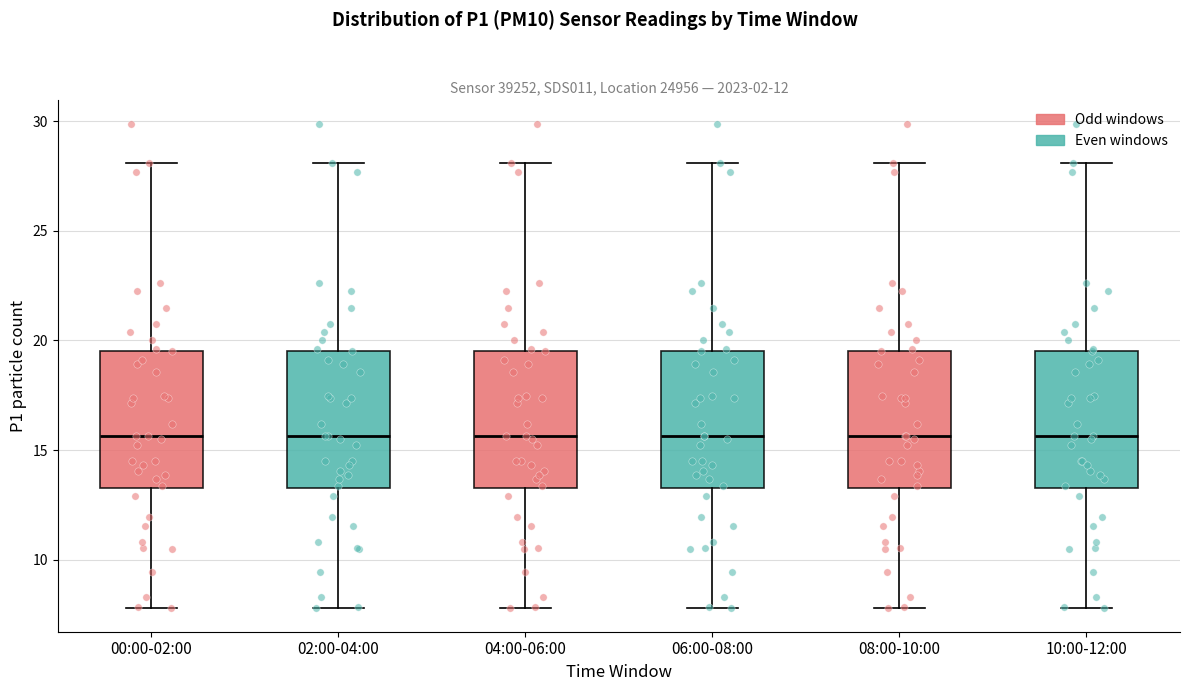

Where is the upper edge of the box for 00:00-02:00 on the y-axis? The values are not printed on the chart, so give them approximately, as read against the axis.

19.5